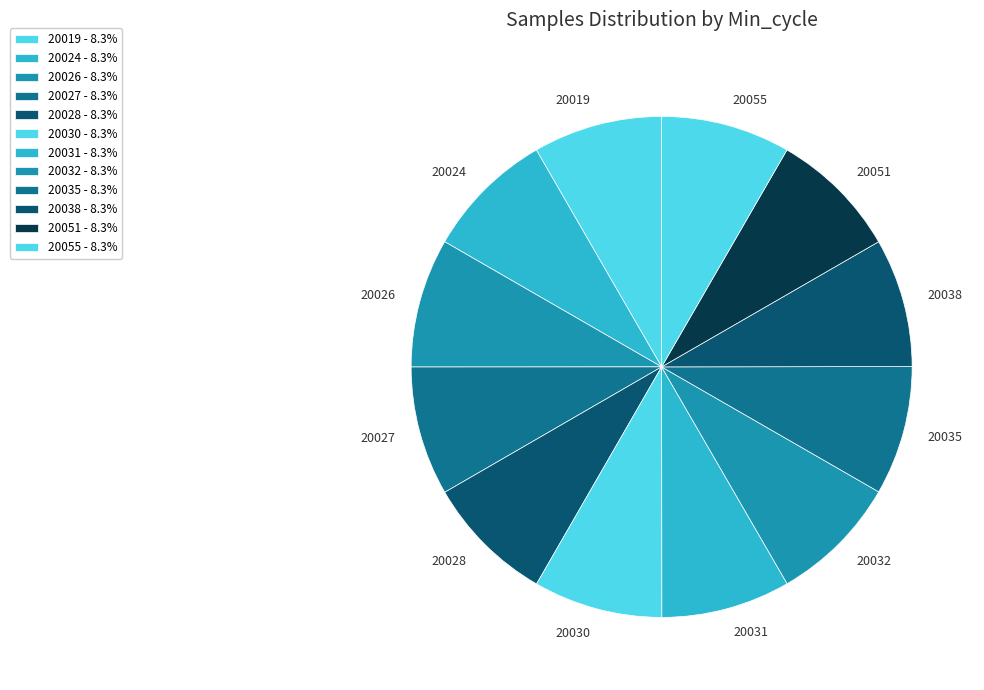

Is there any slice that represents more than half of the pie?

No